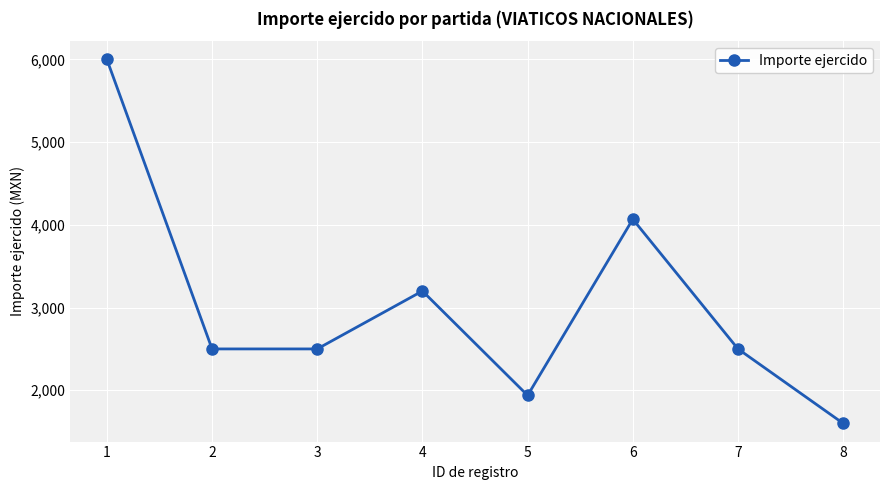

Read the value at 4, to the nearest 100.

3200